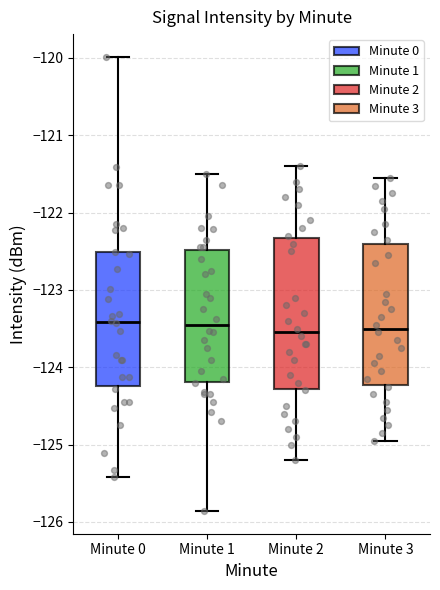

Reading left to right, read every box against the y-axis: the position of its median line, the range the box covers, and the ends of its whiskers. The values are not printed on the chart, so give them approximately, as read against the axis.

Minute 0: median -123.4, box -124.2 to -122.5, whiskers -125.4 to -120.0
Minute 1: median -123.5, box -124.2 to -122.5, whiskers -125.9 to -121.5
Minute 2: median -123.5, box -124.3 to -122.3, whiskers -125.2 to -121.4
Minute 3: median -123.5, box -124.2 to -122.4, whiskers -124.9 to -121.5